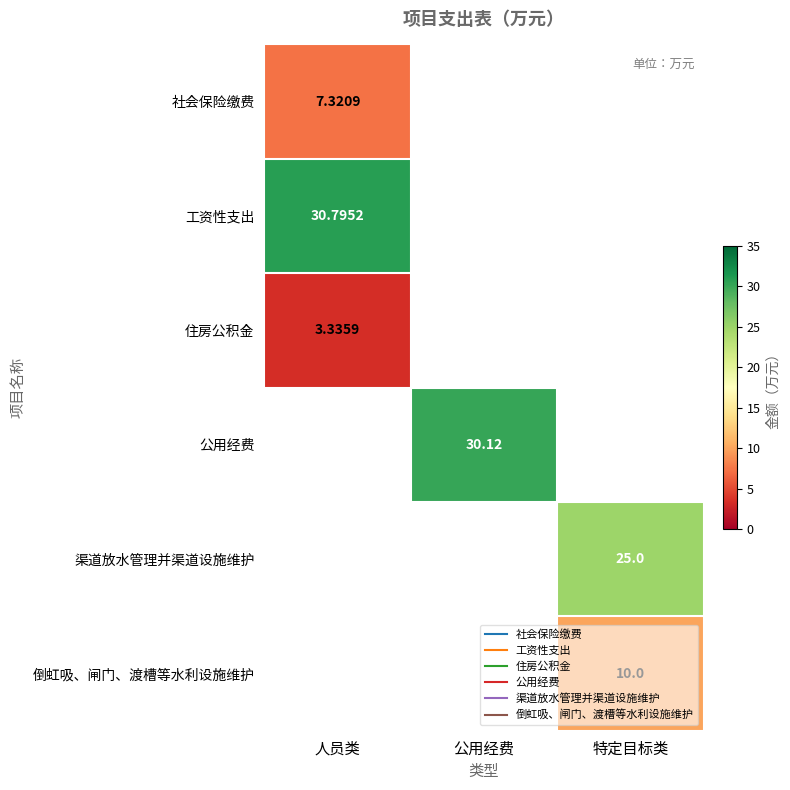

List the labels in order of 社会保险缴费 value, smallest first.

人员类, 公用经费, 特定目标类